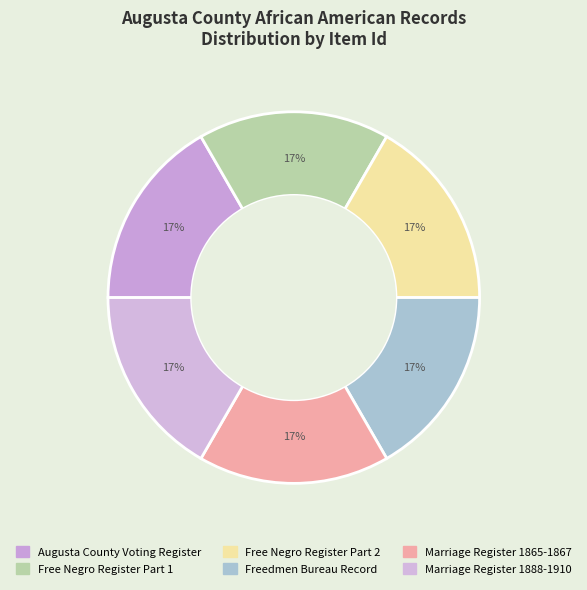

How many slices are in this pie chart?

6